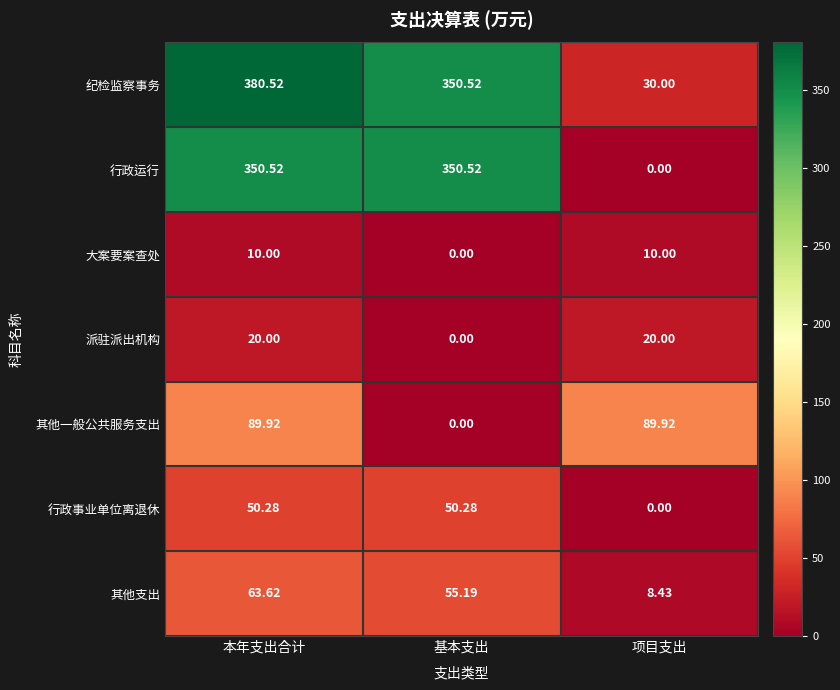

At which category does the chart reach its peak across all series?

本年支出合计